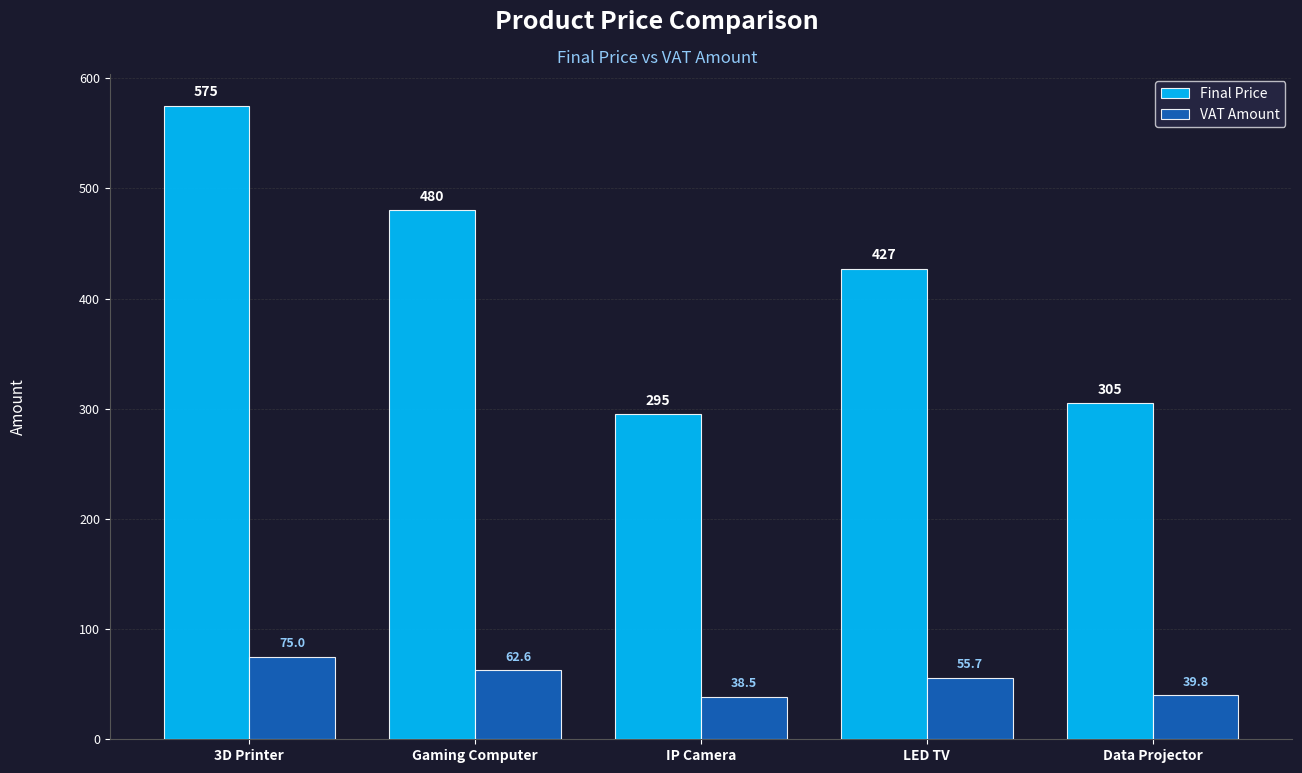

What value does the VAT Amount series have at Gaming Computer?

62.6